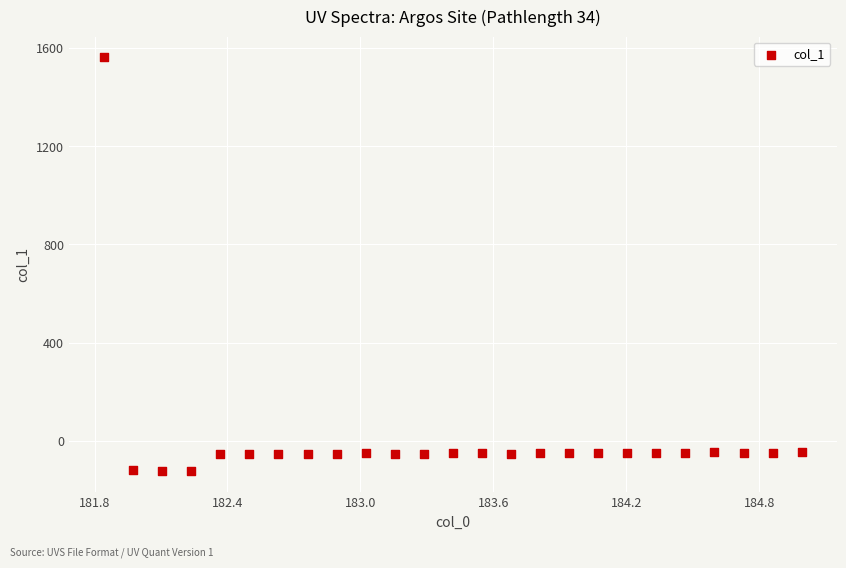

What is the range of Y values (max minus min)?

1686.8